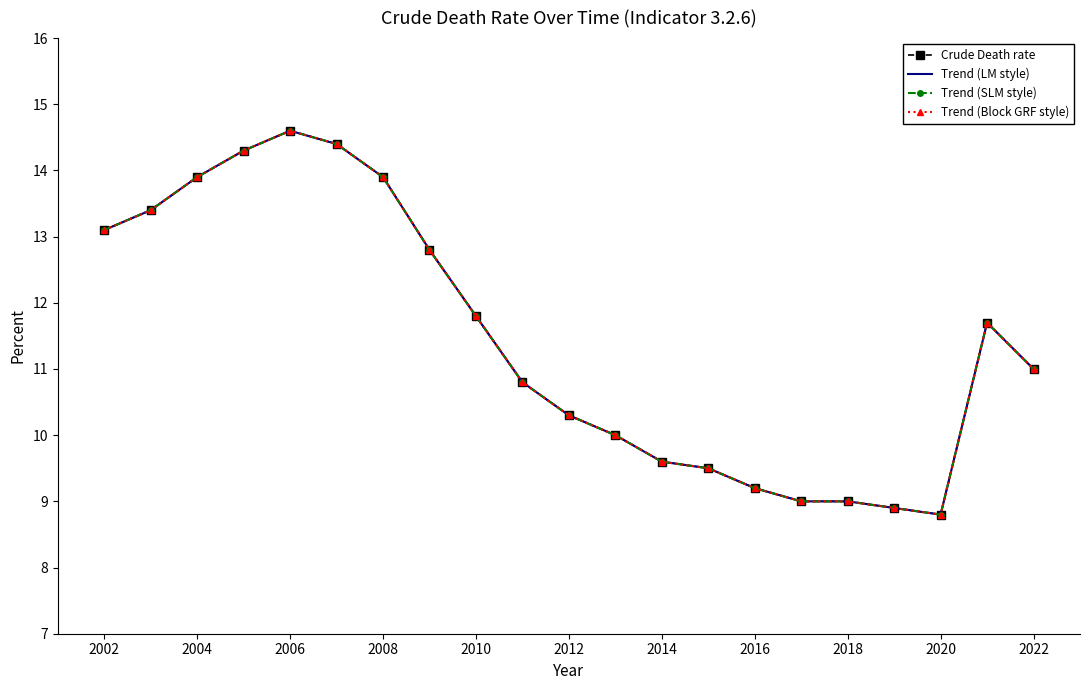

What are all the series names shown in the legend?

Crude Death rate, Trend (LM style), Trend (SLM style), Trend (Block GRF style)